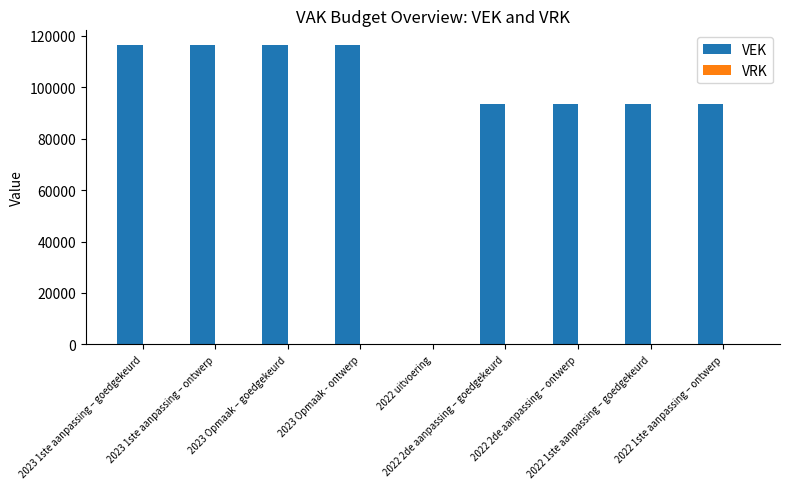

What is the sum of all values?

840280